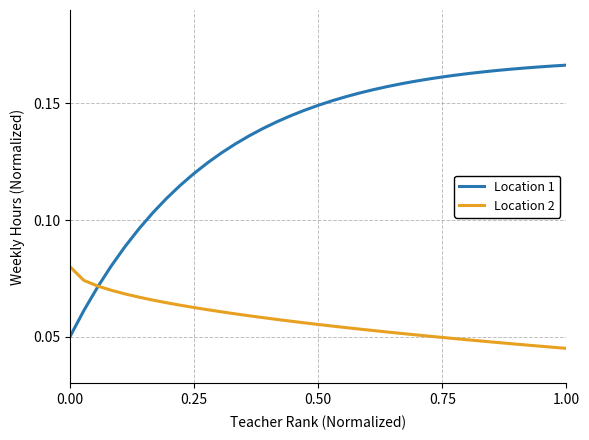

Which series has the widest spread of values?

Location 1